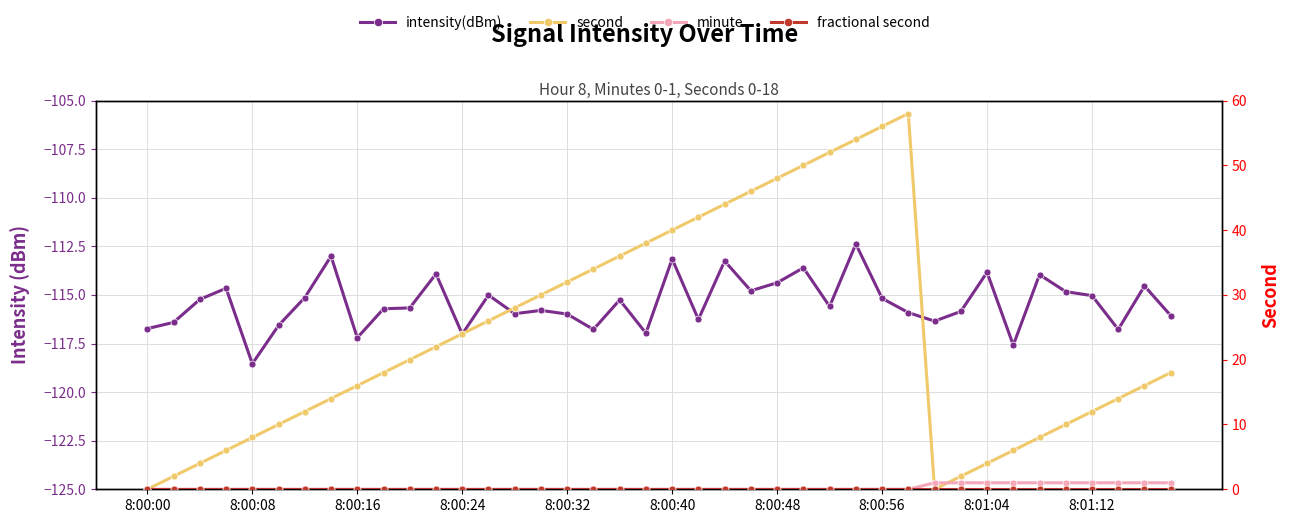

What is the approximate value of intensity(dBm) at 29?

-115.9